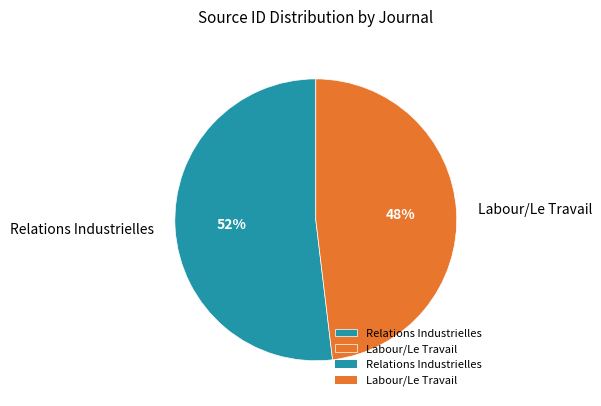

Rank the categories by value from highest to lowest.

Relations Industrielles, Labour/Le Travail